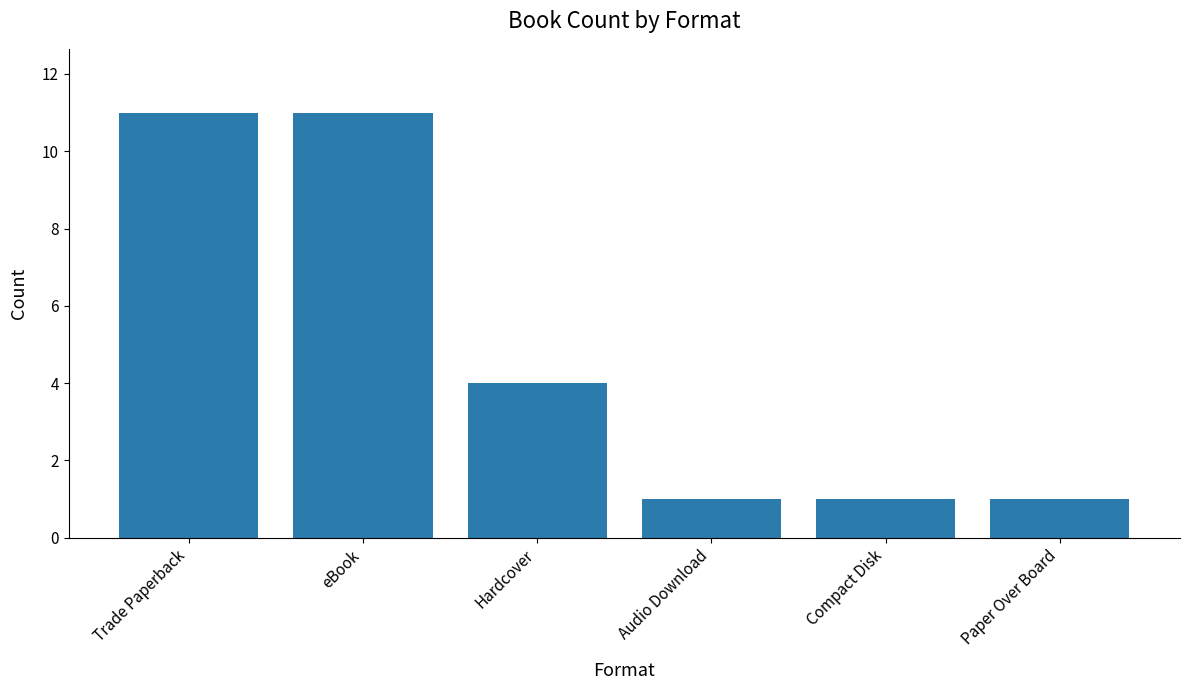

How many values are below 4?

3